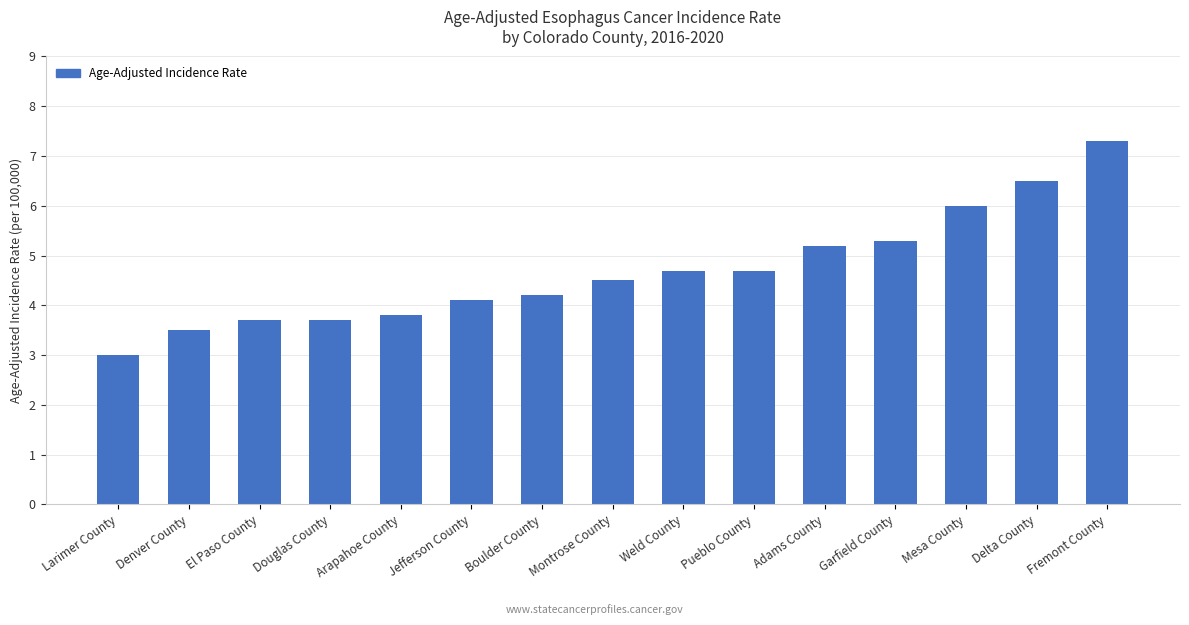

The value at Adams County is 5.2. True or false?

True